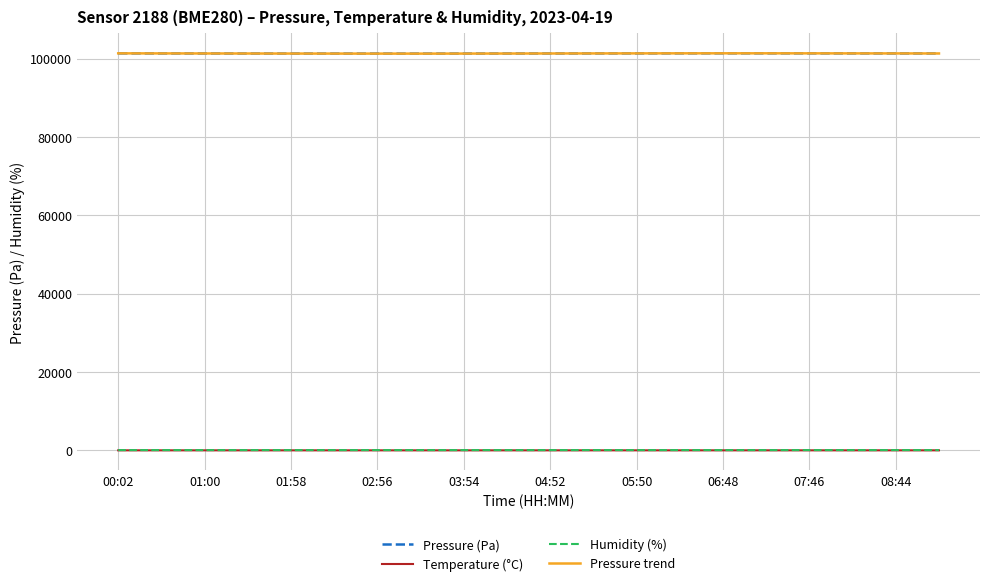

True or false: Pressure (Pa) and Humidity (%) intersect in this chart.

False